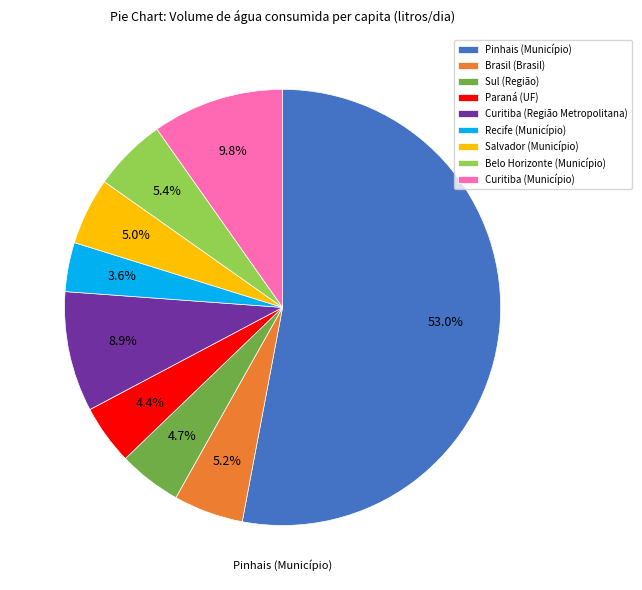

Does any single category account for the majority?

Yes